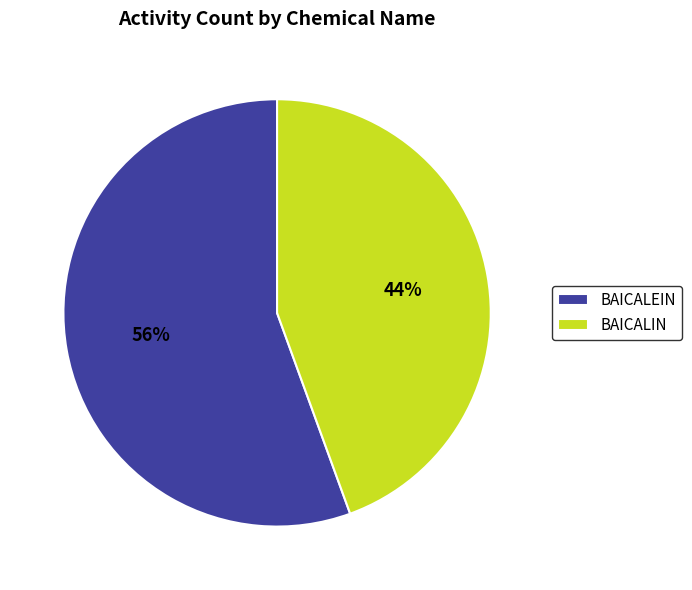

To the nearest percent, what is the combined percentage of BAICALEIN and BAICALIN?

100%